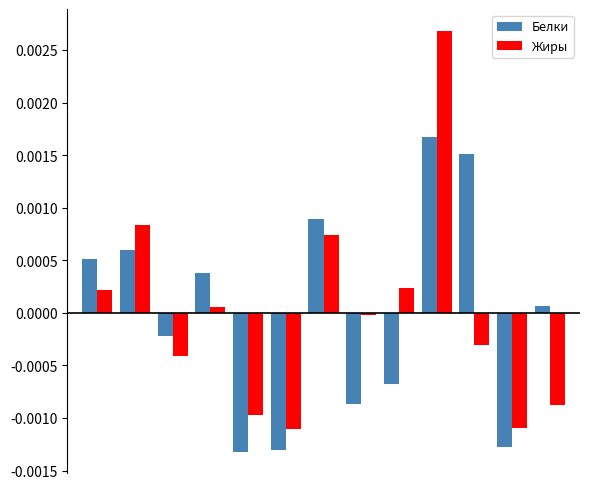

Which series has the largest range (max minus min)?

Жиры